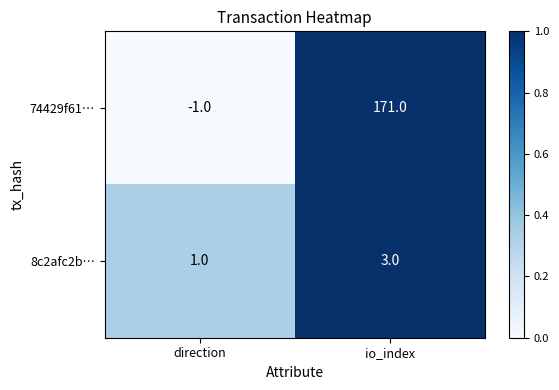

Reading left to right, list all the values displayed in this chart.

74429f61…: direction=-1	io_index=171
8c2afc2b…: direction=1	io_index=3